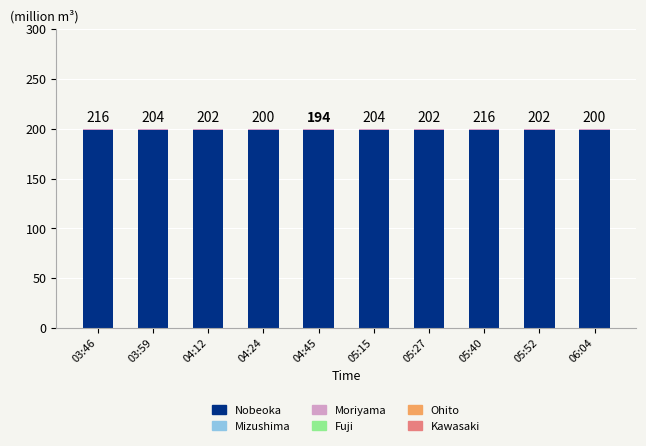

How many series are shown in this chart?

6